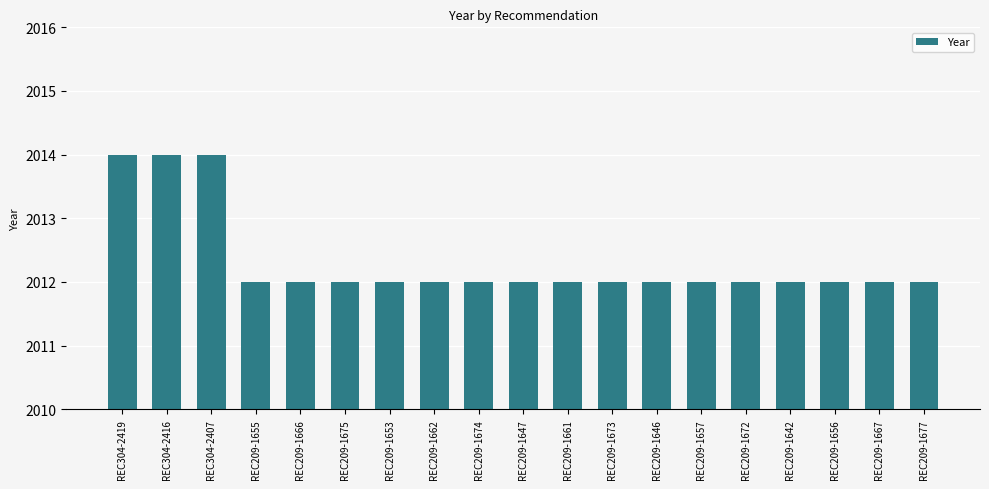

What is the smallest value displayed?

2012